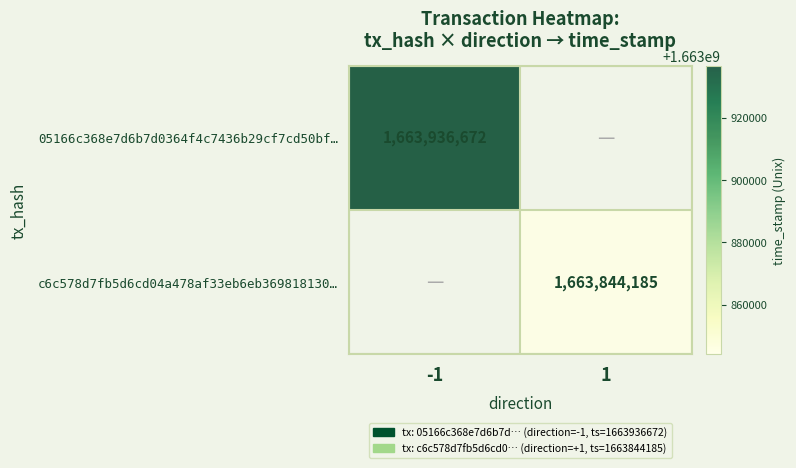

True or false: c6c578d7fb5d6cd04a478af33eb6eb369818130… has a value of 2357742375 at 1.

False